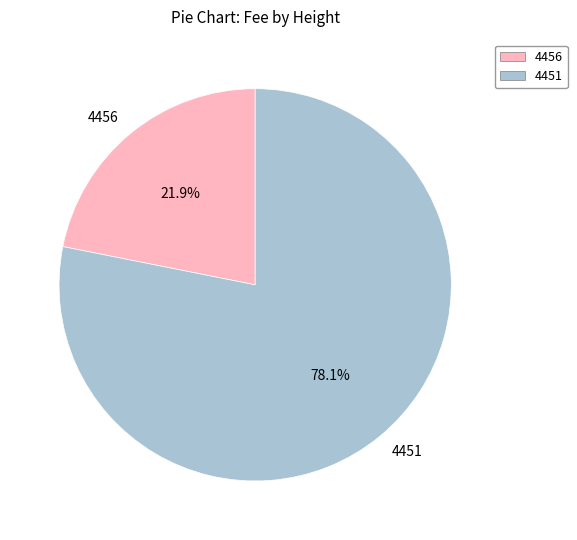

Is there any slice that represents more than half of the pie?

Yes